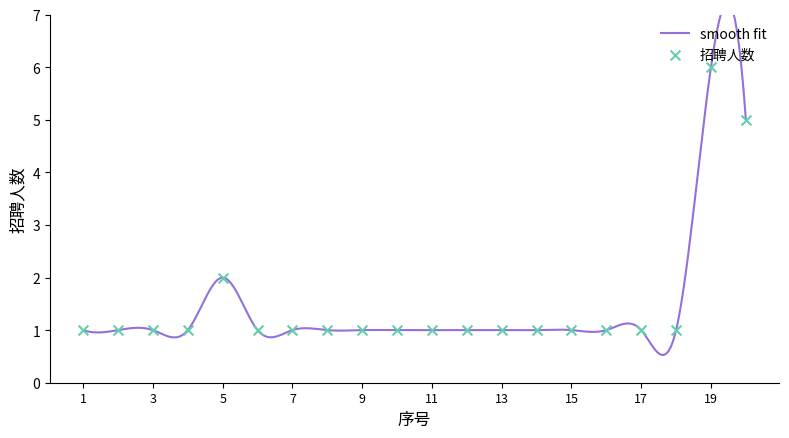

What is the ratio of the value at 14 to the value at 7?

1.0